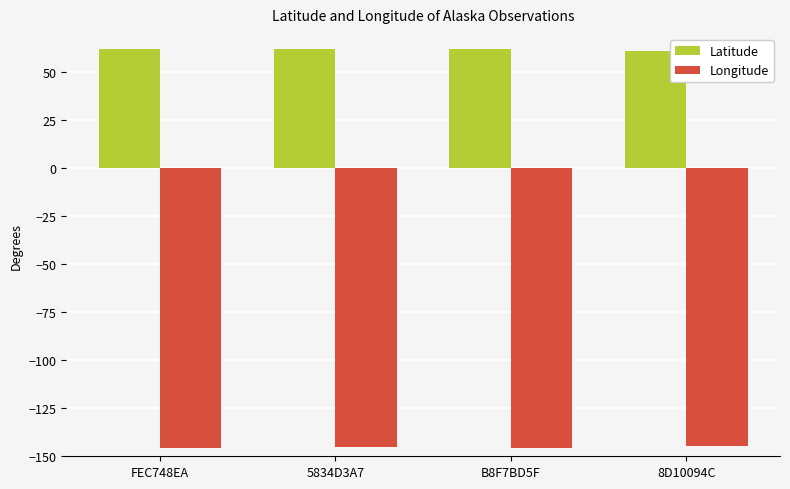

What is the highest value of the Latitude series?

62.3